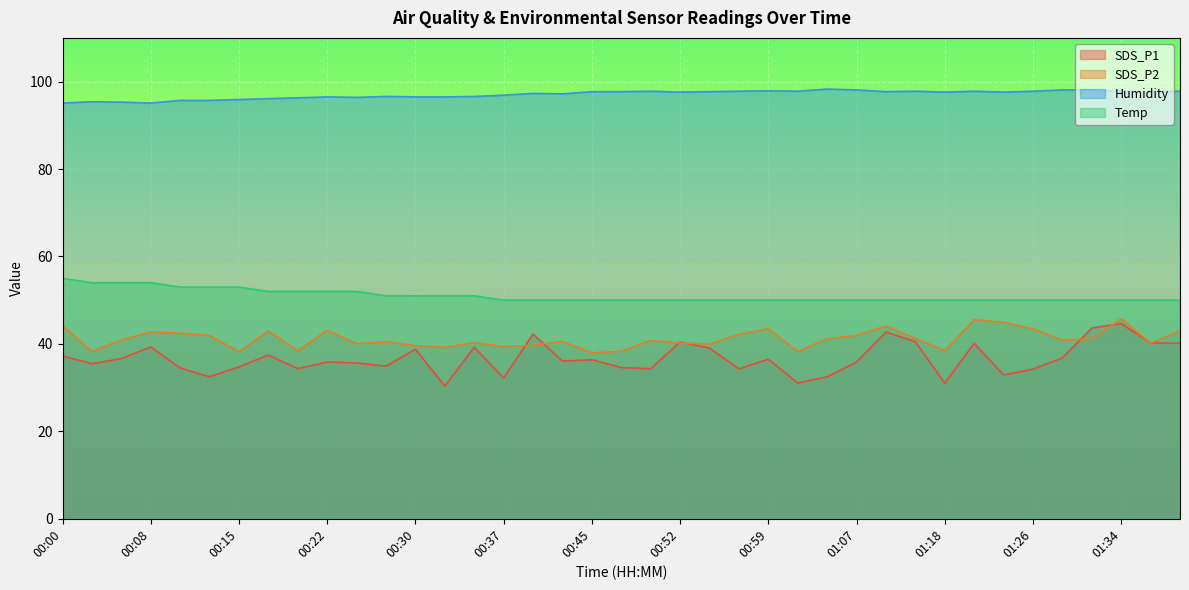

At which category is the sum across all series the highest?

01:34